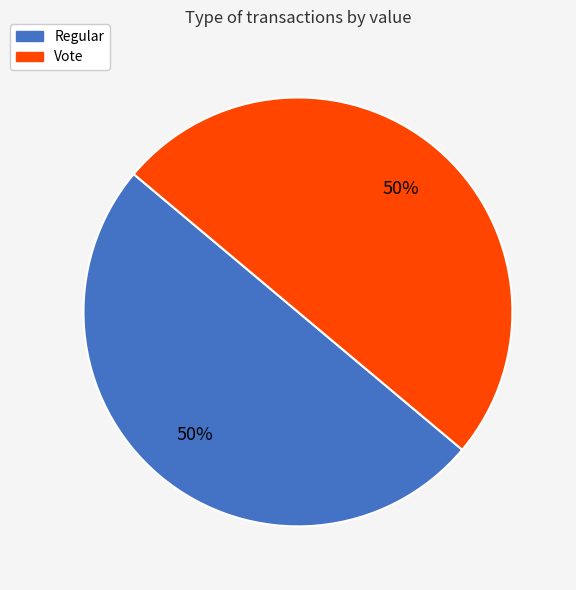

Is it true that Vote is 59% of the pie?

False